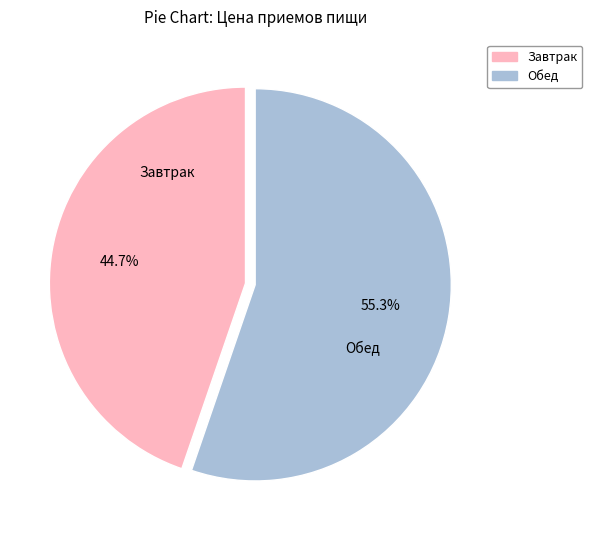

What is the smallest slice in the pie chart?

Завтрак